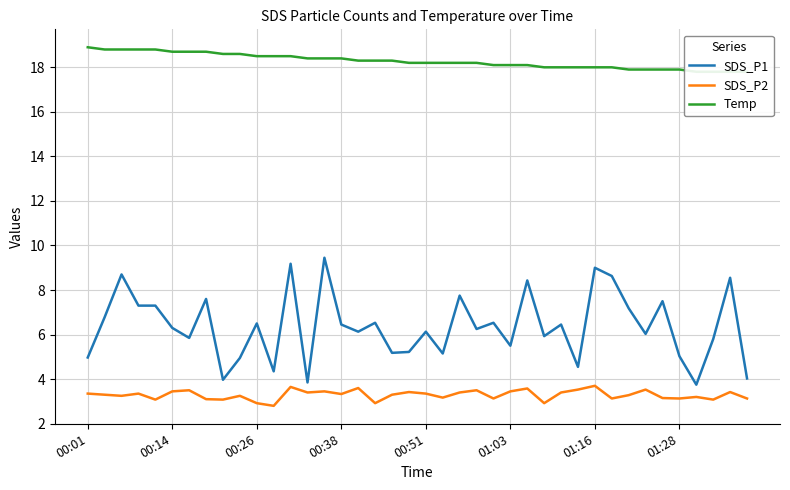

In SDS_P1, how many points are lower than both neighbors (excluding endpoints)?

13